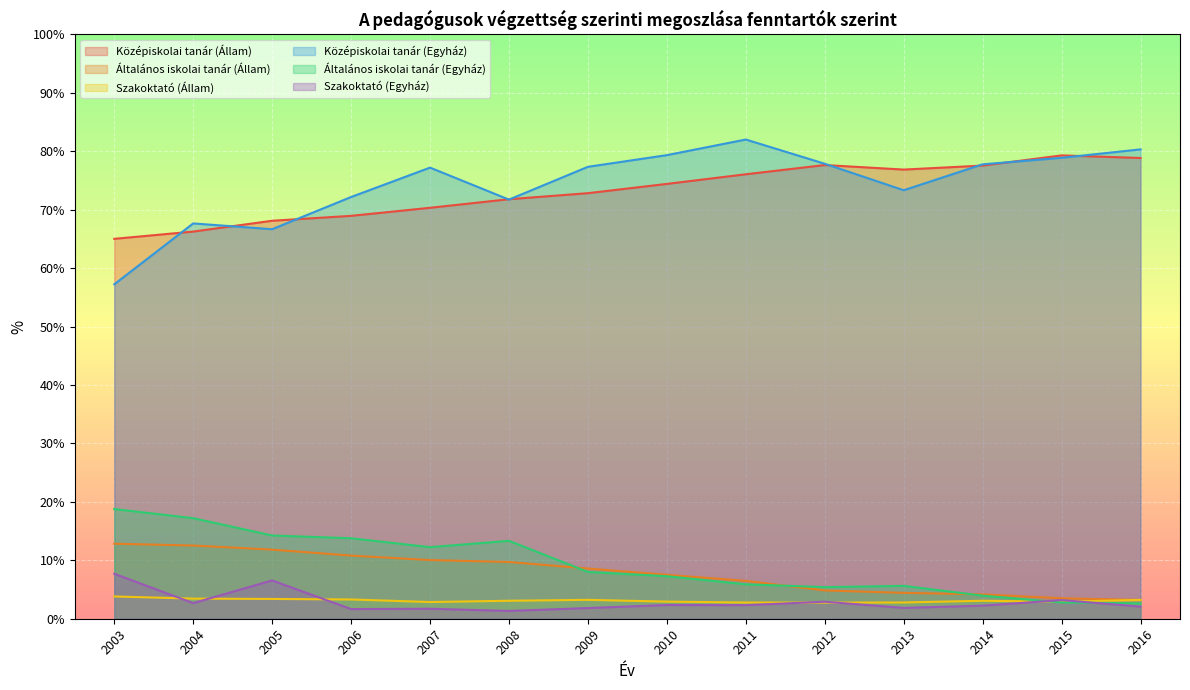

What are all the series names shown in the legend?

Középiskolai tanár (Állam), Általános iskolai tanár (Állam), Szakoktató (Állam), Középiskolai tanár (Egyház), Általános iskolai tanár (Egyház), Szakoktató (Egyház)